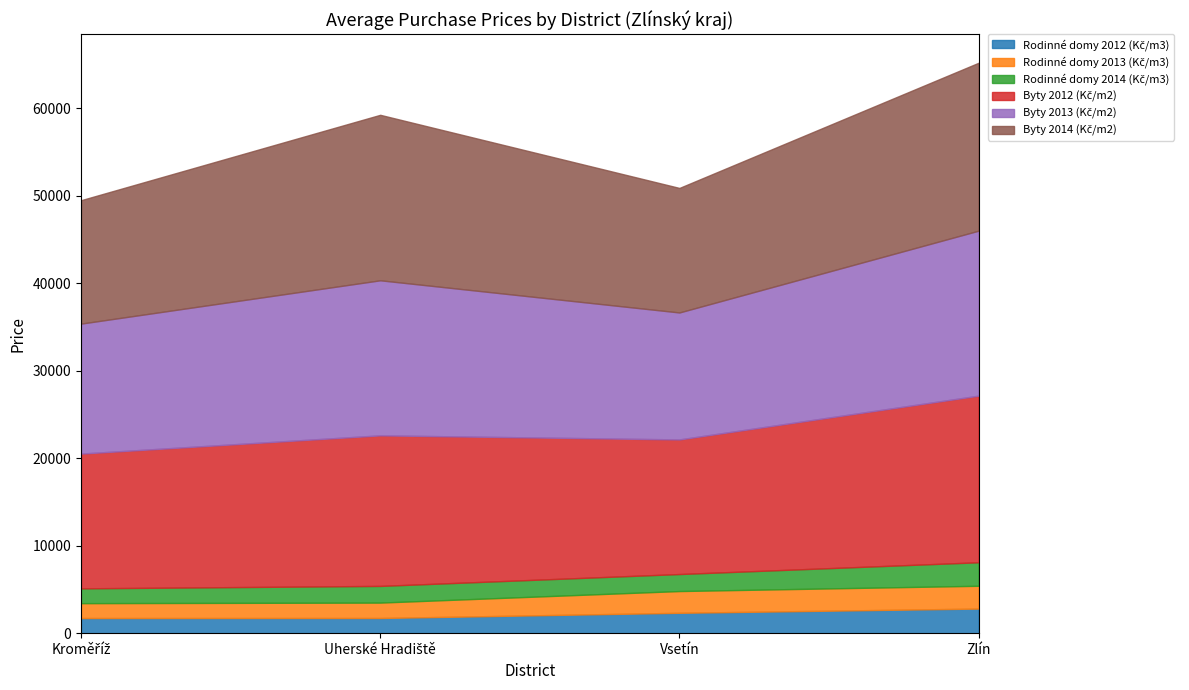

How many distinct data groups are displayed?

6